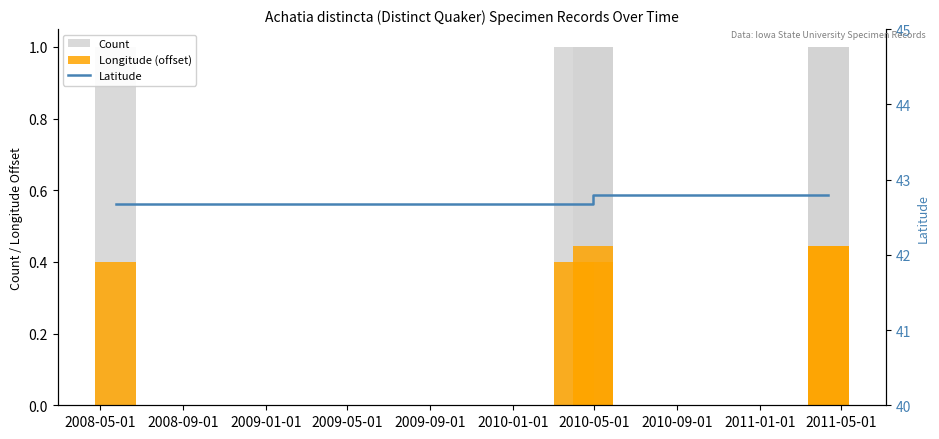

How many distinct data groups are displayed?

3